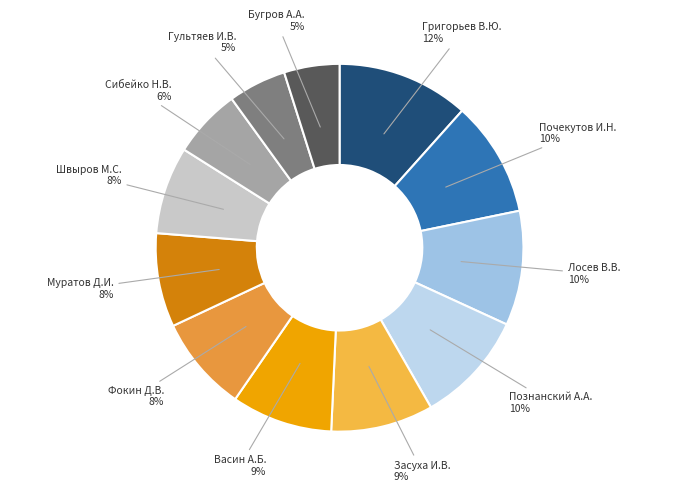

Approximately how many times larger is the value at Почекутов И.Н. compared to Познанский А.А.?

1.0